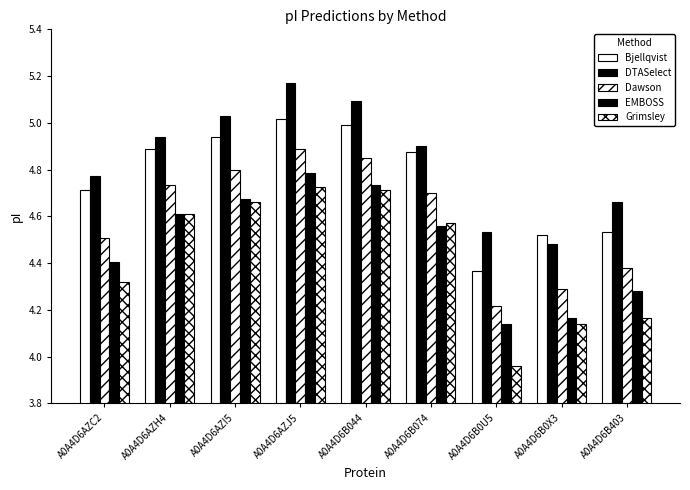

How many groups of bars are there?

9